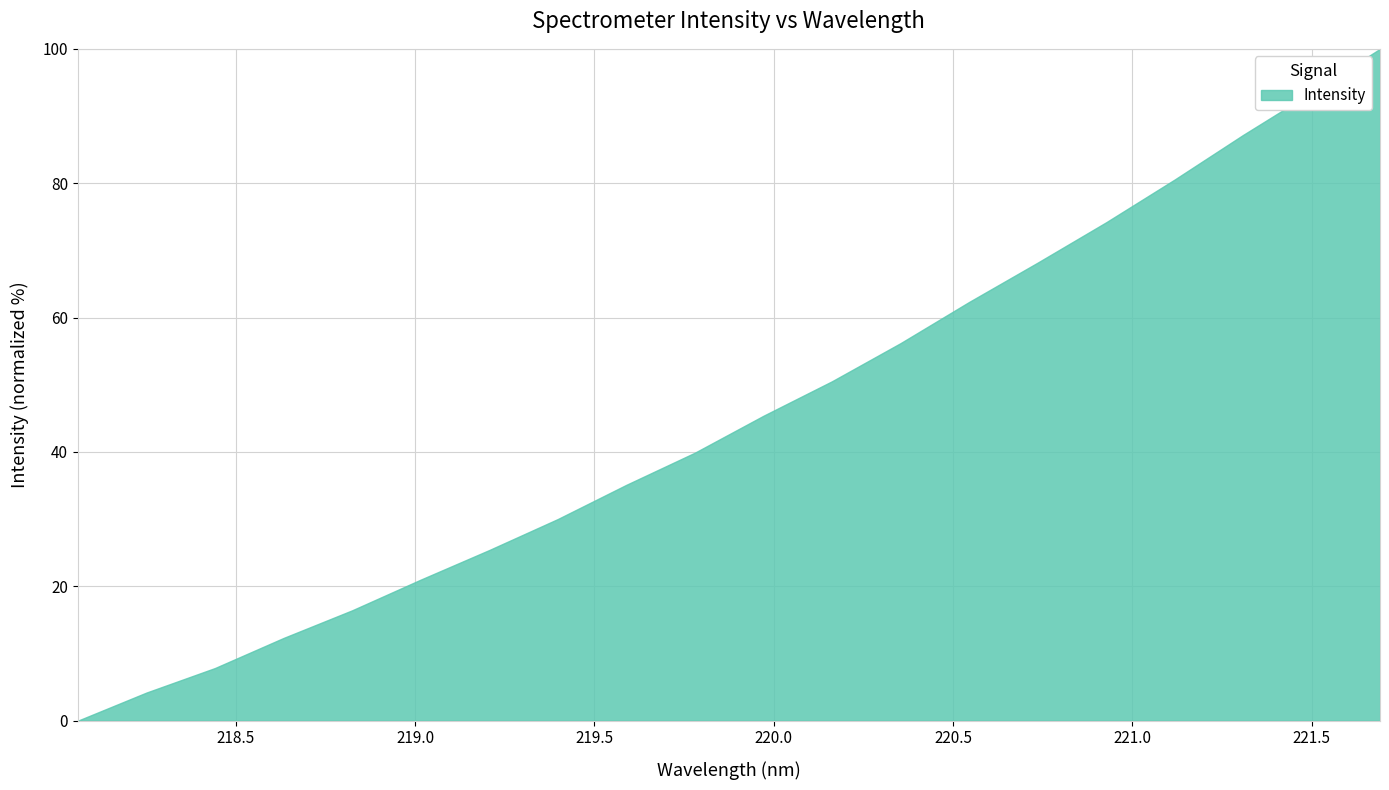

Does the chart have visible grid lines?

Yes